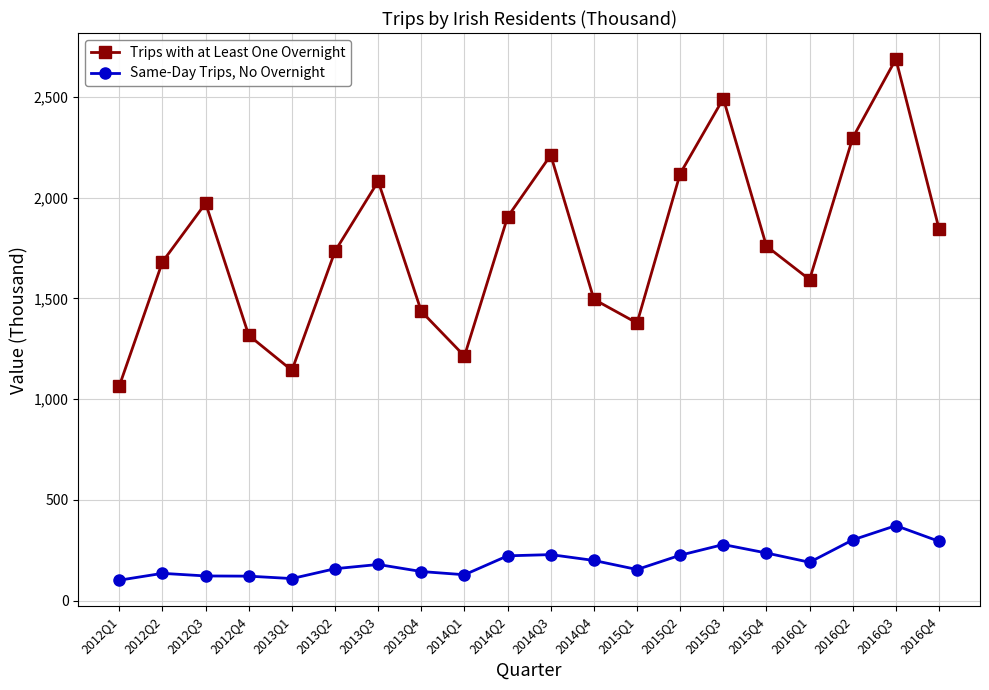

True or false: Same-Day Trips, No Overnight and Trips with at Least One Overnight intersect in this chart.

False